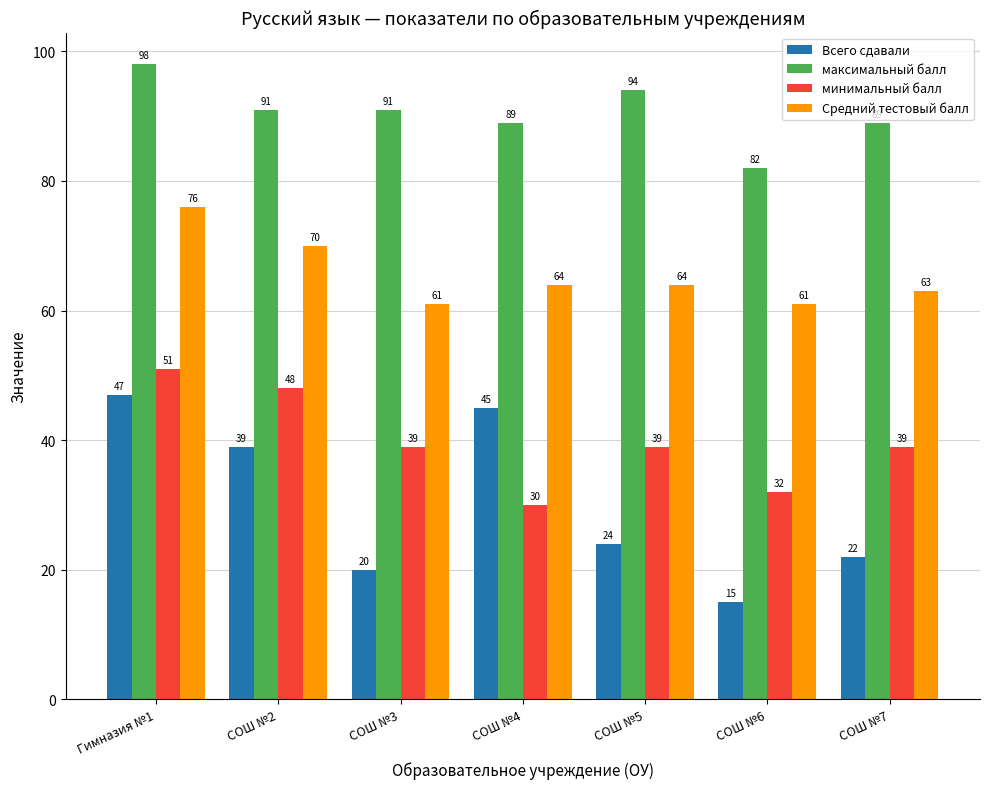

Rank the series by their maximum value, from lowest to highest.

Всего сдавали, минимальный балл, Средний тестовый балл, максимальный балл